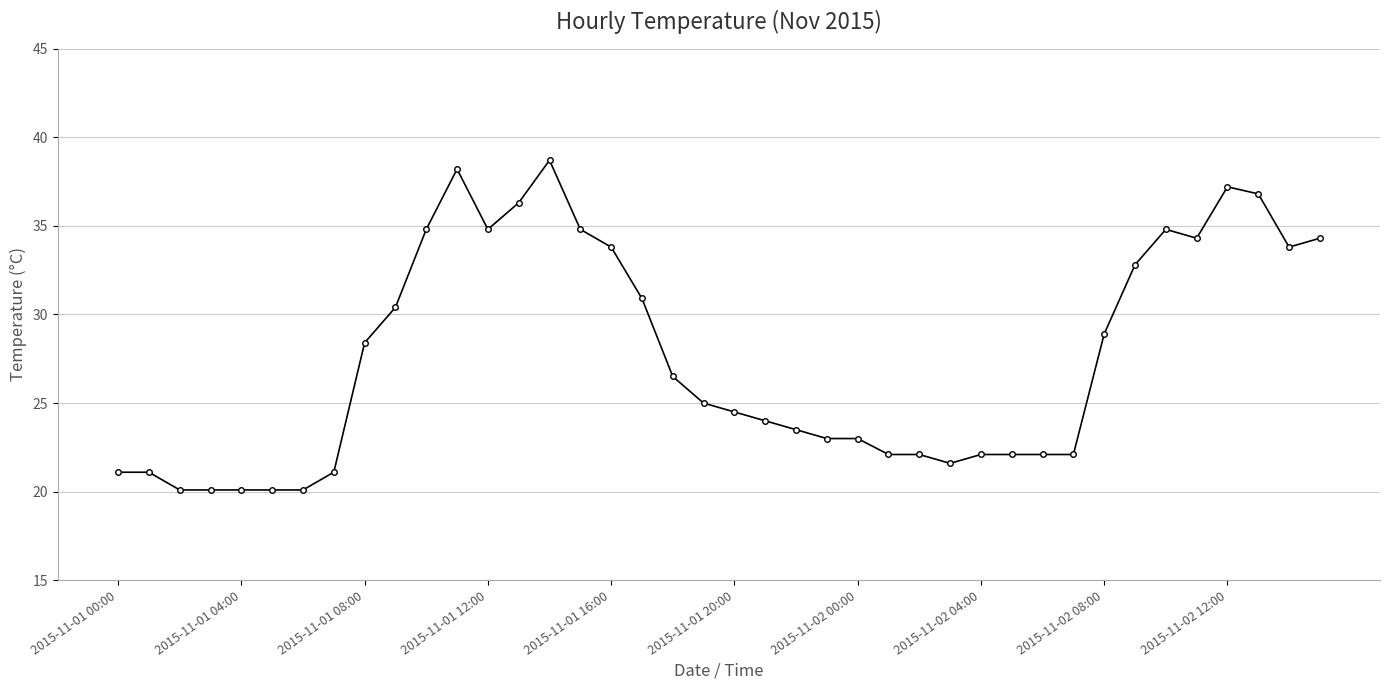

What is the value of the 38th point from the left?

36.8